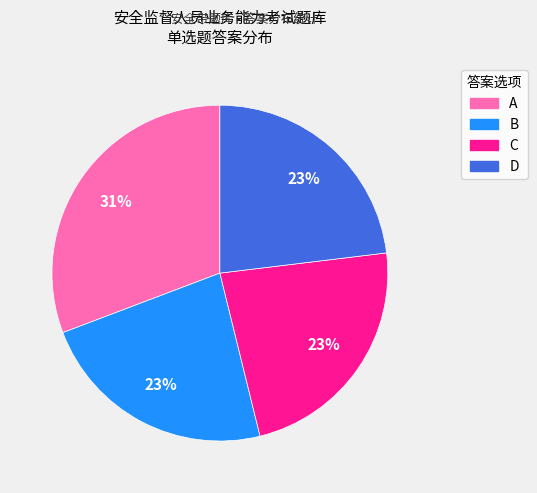

To the nearest percent, what percentage of the pie is A?

31%